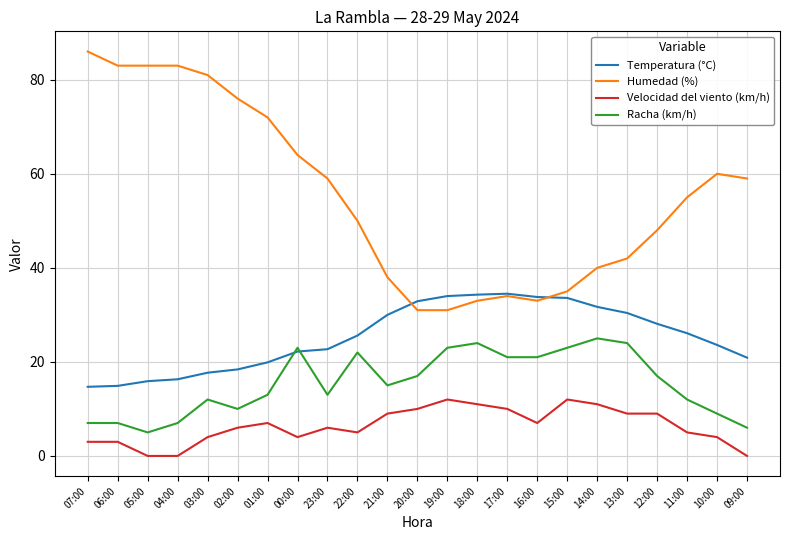

What position from the right is 13:00?

5